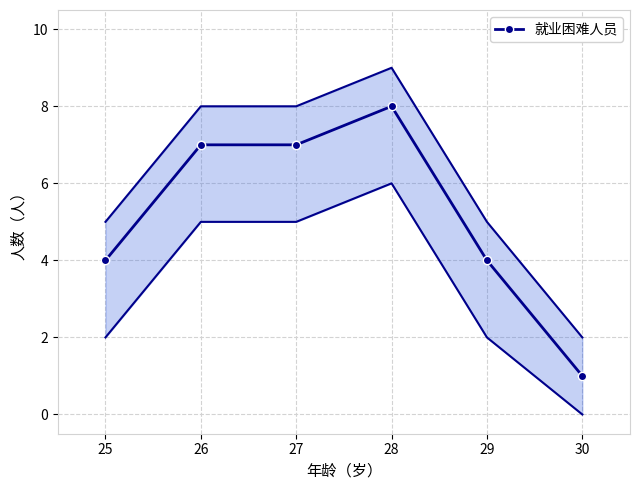

Reading left to right, extract all data points from this chart.

4	7	7	8	4	1